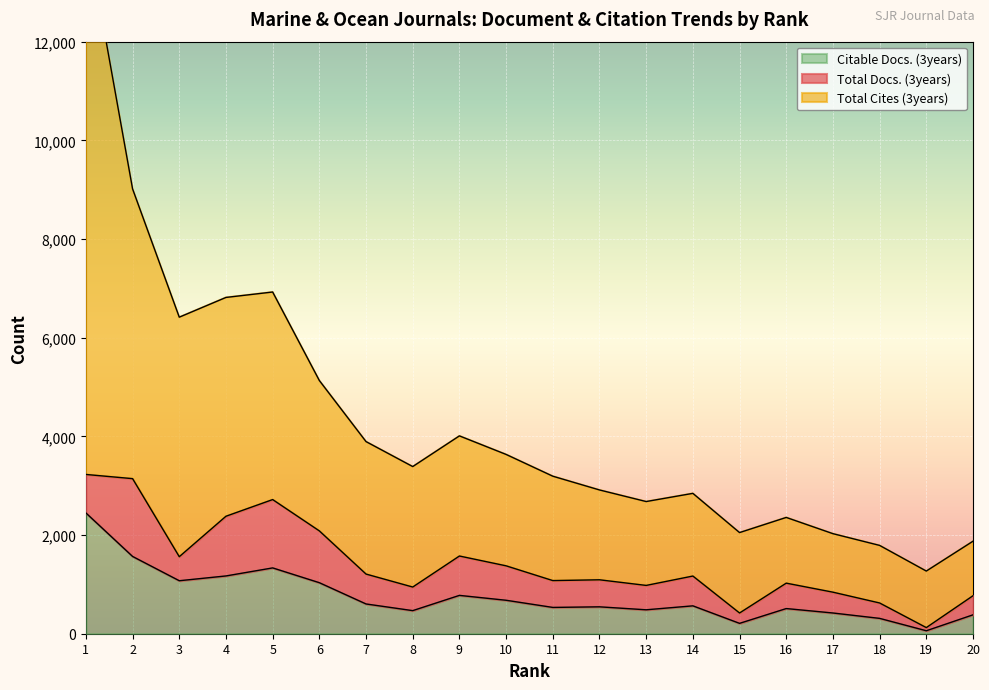

Which has a higher value, 13 or 16?

13